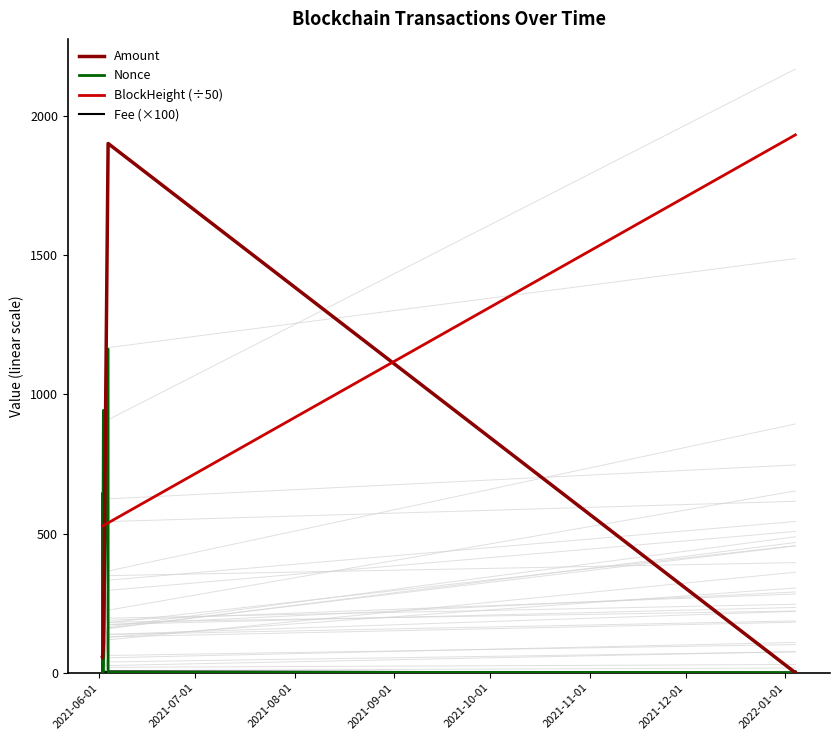

Which category has the lowest value in the Fee (×100) series?

2021-12-01